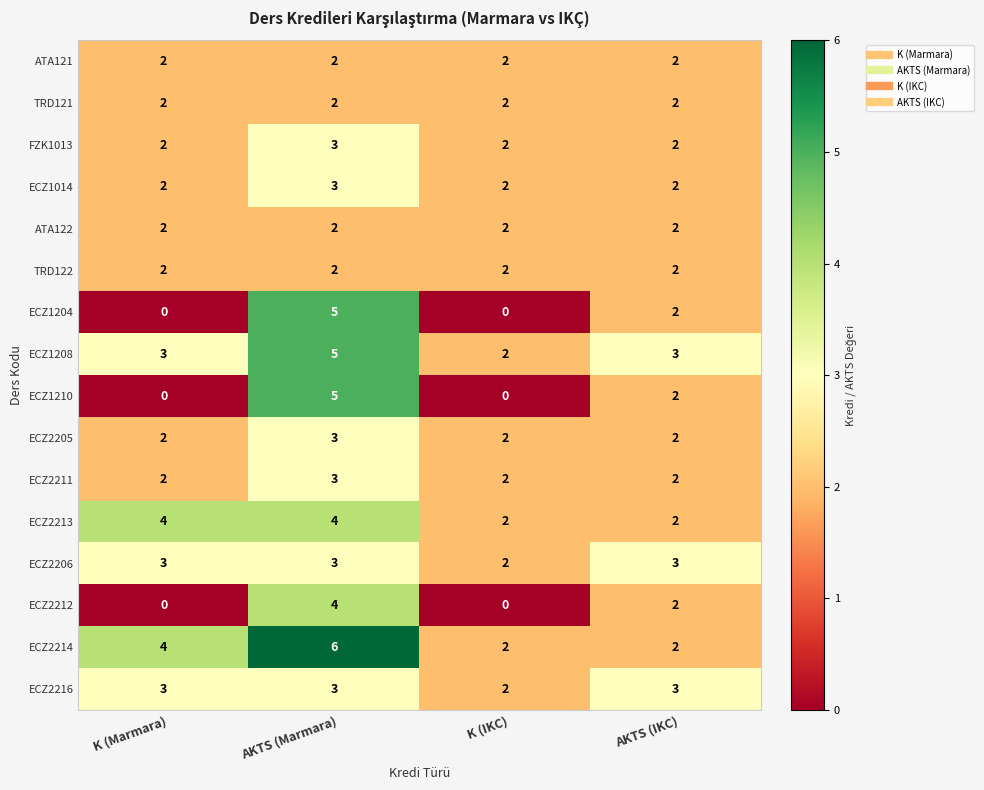

What is the maximum value shown in the chart?

6